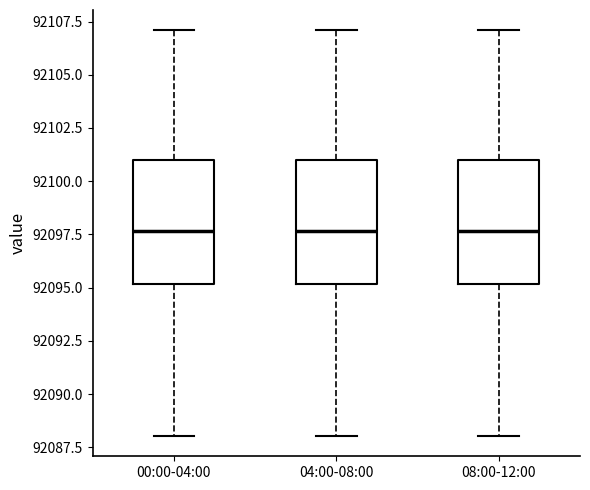

Where is the lower edge of the box for 04:00-08:00 on the y-axis? The values are not printed on the chart, so give them approximately, as read against the axis.

92095.0